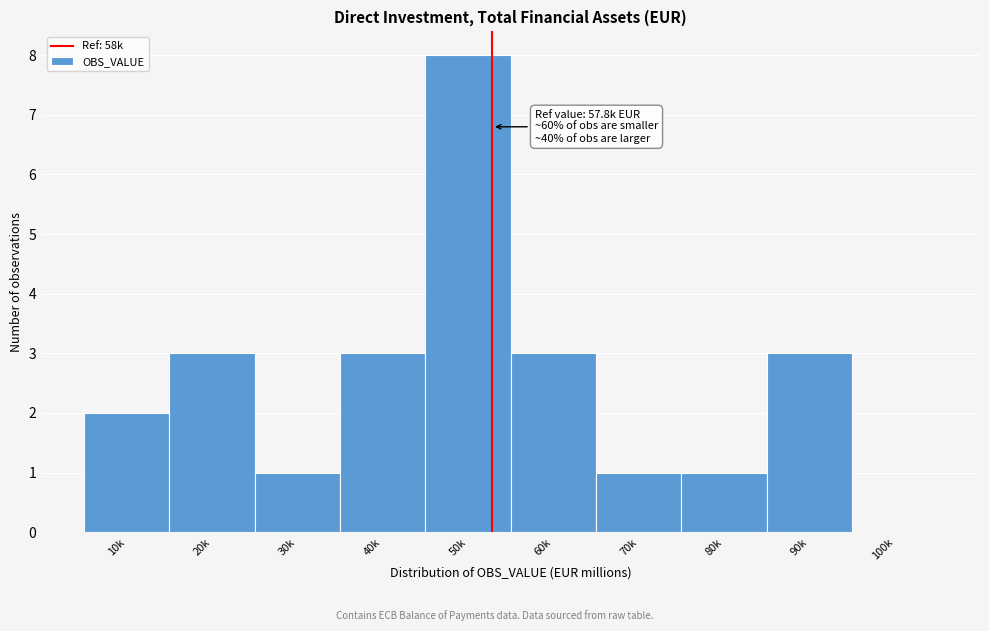

Reading right to left, extract all data points from this chart.

100k=0	90k=3	80k=1	70k=1	60k=3	50k=8	40k=3	30k=1	20k=3	10k=2